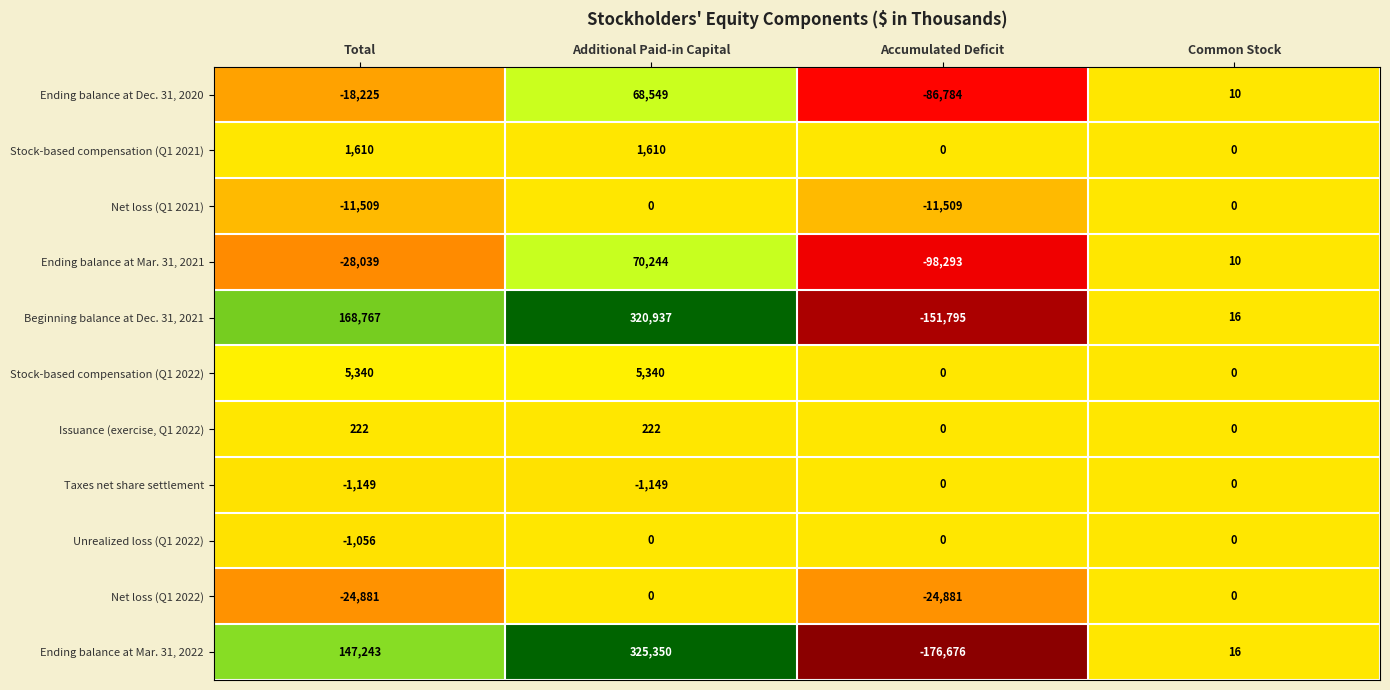

How many negative values does the Unrealized loss (Q1 2022) series have?

1